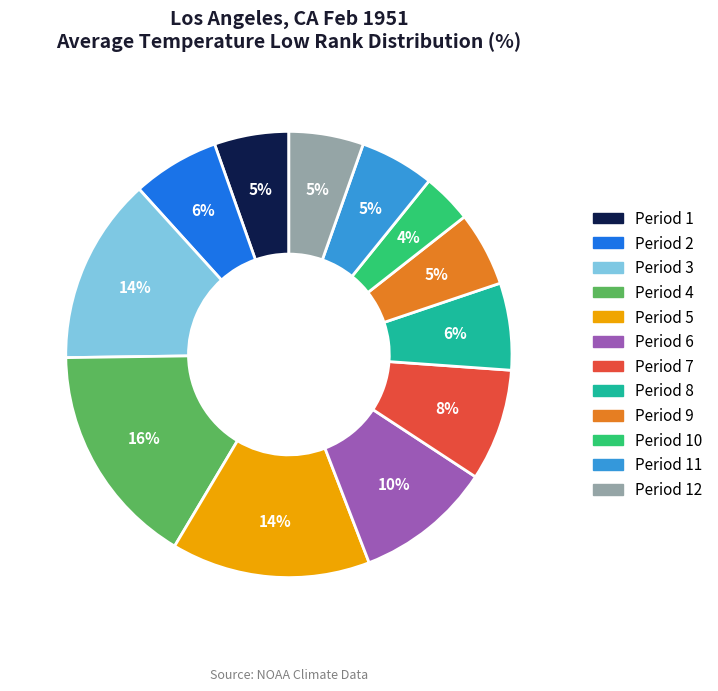

To the nearest percent, what is the average slice percentage?

8%